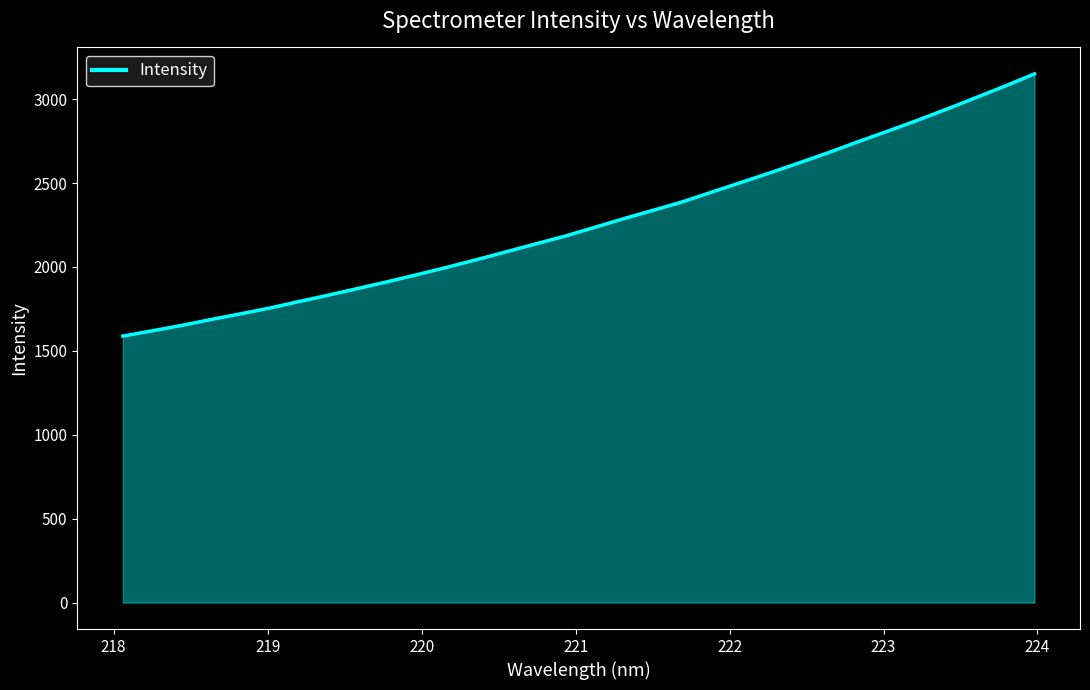

What is the difference between the maximum and minimum values?

1562.4